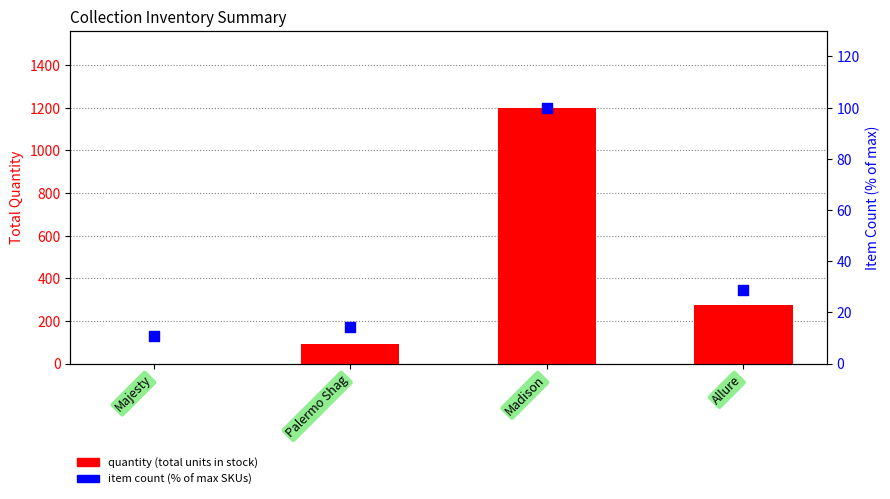

Which series has the largest Y range (max minus min)?

quantity